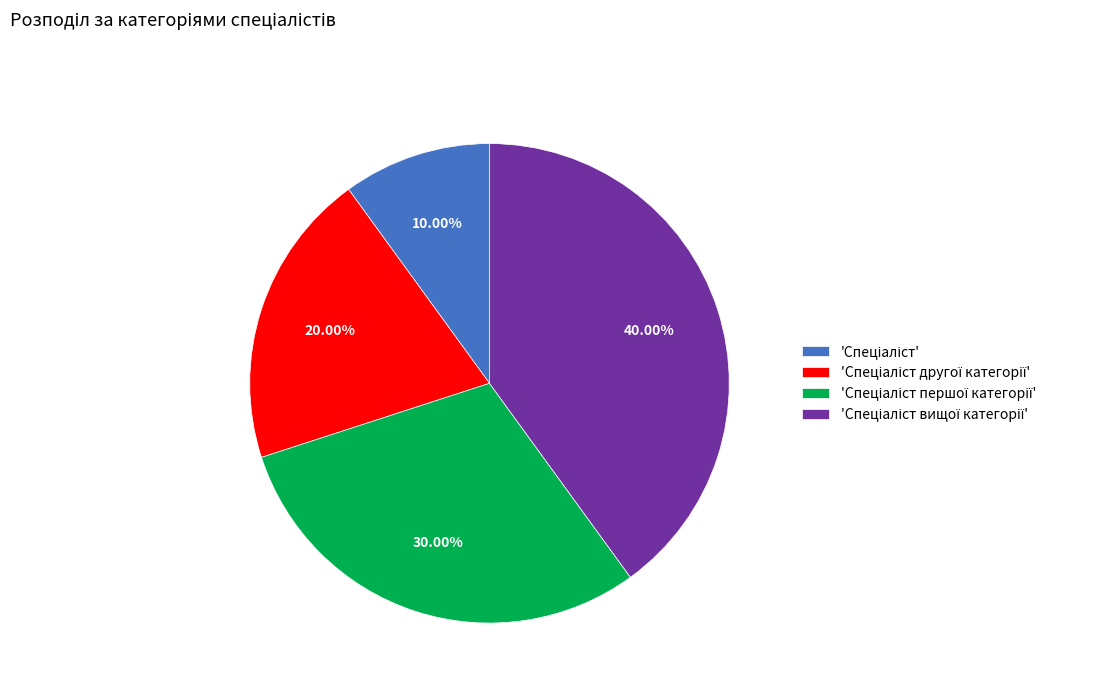

Is there a majority slice in this chart?

No